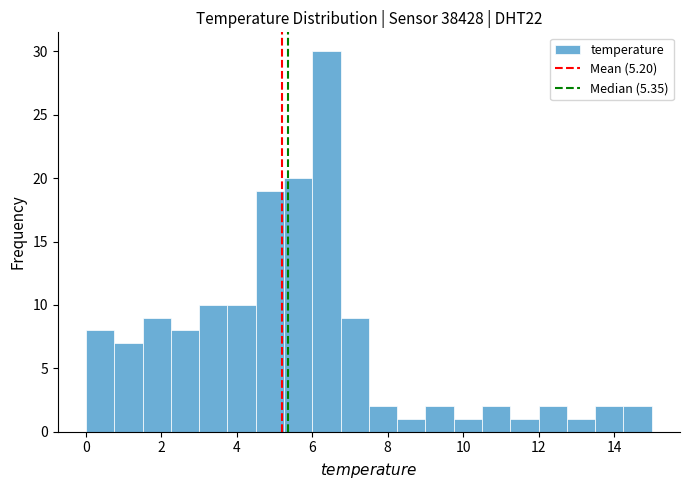

Read against the x-axis, roughly where is the centre of the tallest bar?

6.4